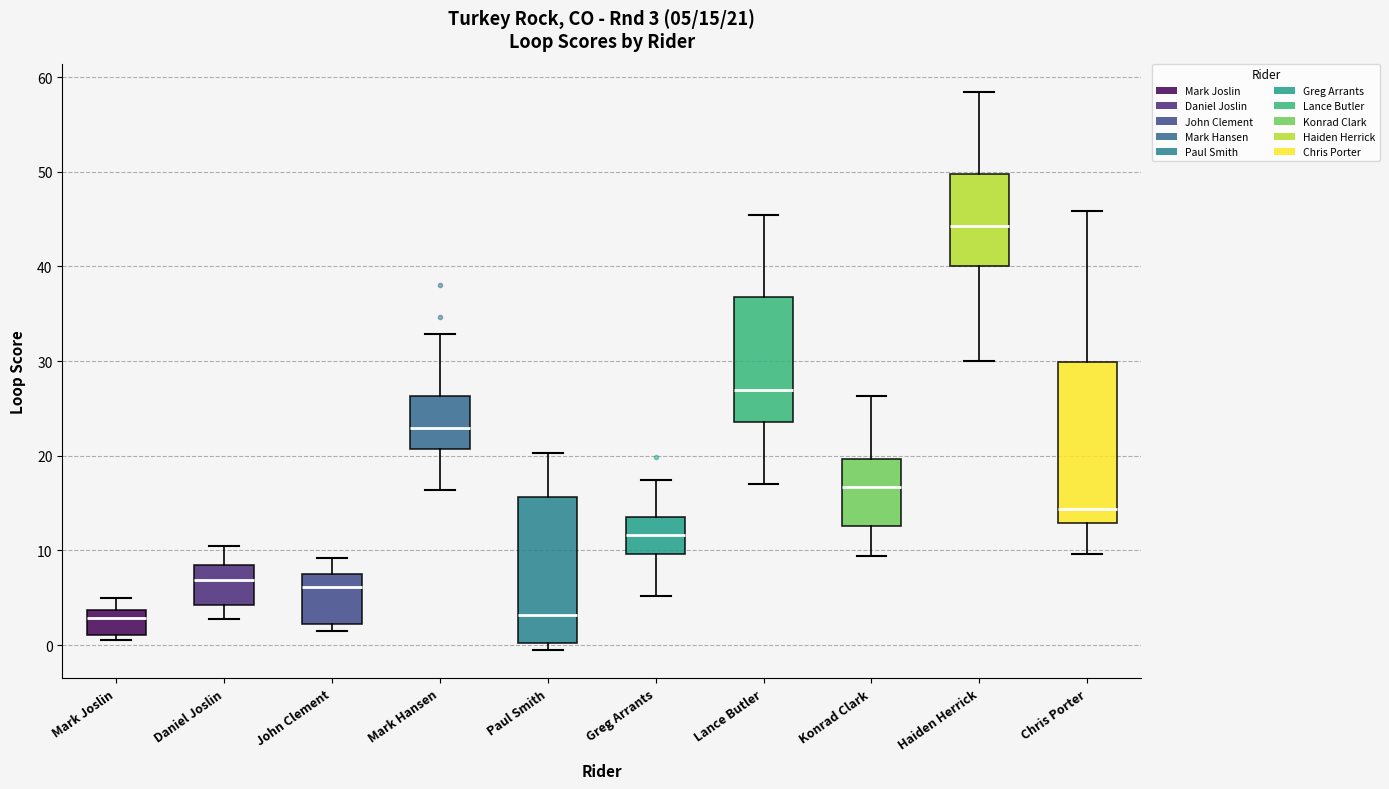

Which box is the tallest, from its lower edge to its upper edge?

Chris Porter